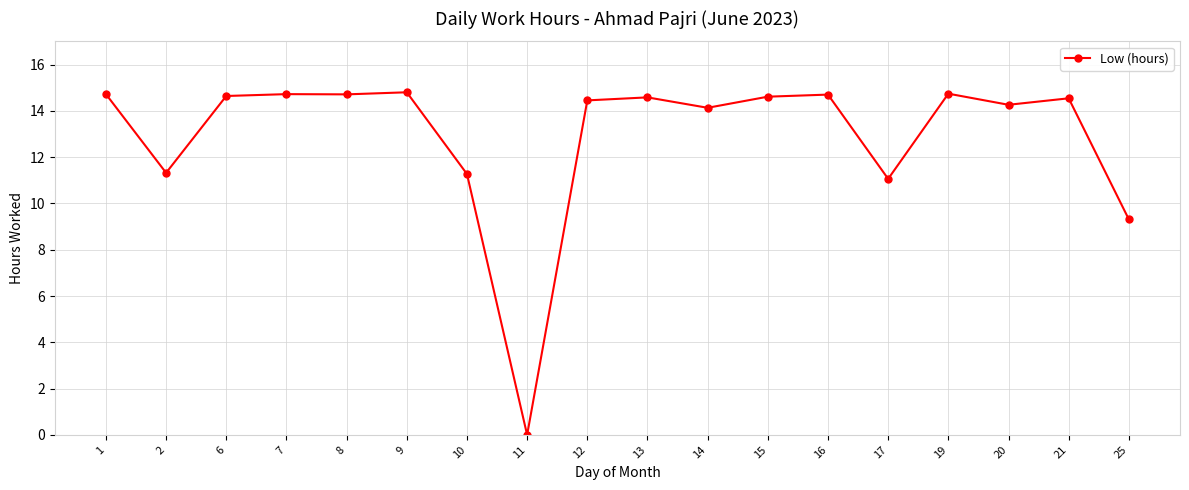

What is the value of the 5th point from the left?

14.7